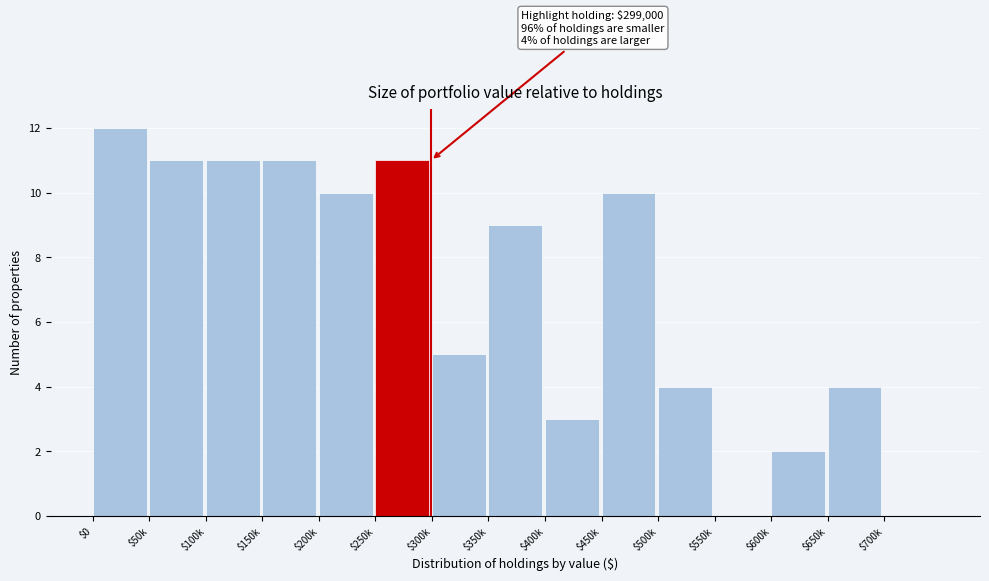

True or false: the data shows 4 at $650k.

True